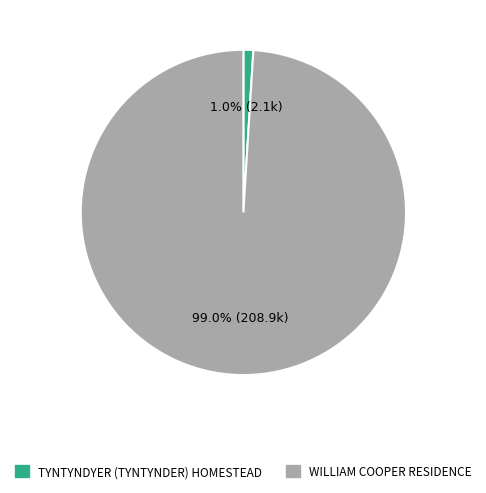

Which has a higher value, WILLIAM COOPER RESIDENCE or TYNTYNDYER (TYNTYNDER) HOMESTEAD?

WILLIAM COOPER RESIDENCE